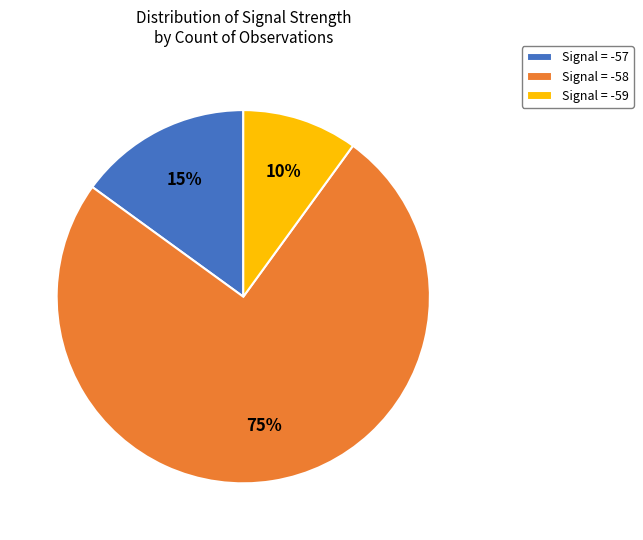

What is the largest slice in the pie chart?

Signal = -58